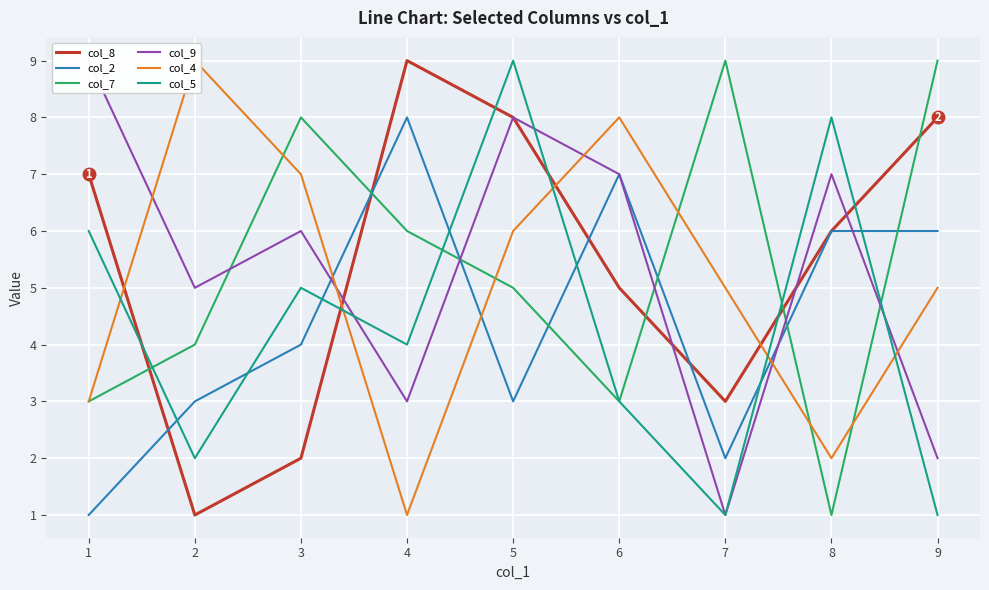

Reading left to right, transcribe all the data shown in this chart.

col_8: 1=7	2=1	3=2	4=9	5=8	6=5	7=3	8=6	9=8
col_2: 1=1	2=3	3=4	4=8	5=3	6=7	7=2	8=6	9=6
col_7: 1=3	2=4	3=8	4=6	5=5	6=3	7=9	8=1	9=9
col_9: 1=9	2=5	3=6	4=3	5=8	6=7	7=1	8=7	9=2
col_4: 1=3	2=9	3=7	4=1	5=6	6=8	7=5	8=2	9=5
col_5: 1=6	2=2	3=5	4=4	5=9	6=3	7=1	8=8	9=1